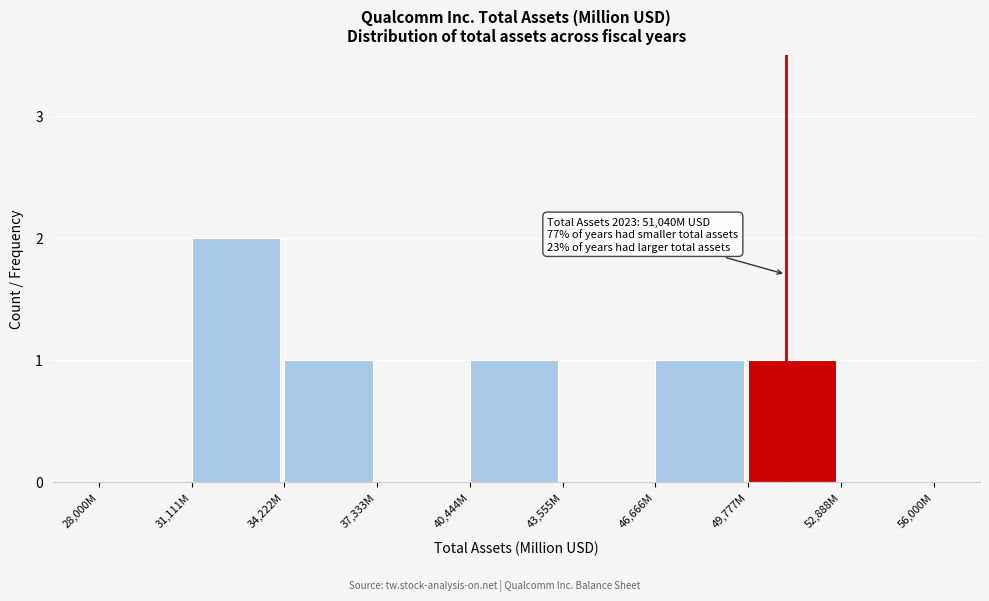

Reading left to right, extract all data points from this chart.

28,000M=0	31,111M=2	34,222M=1	37,333M=0	40,444M=1	43,555M=0	46,666M=1	49,777M=1	52,888M=0